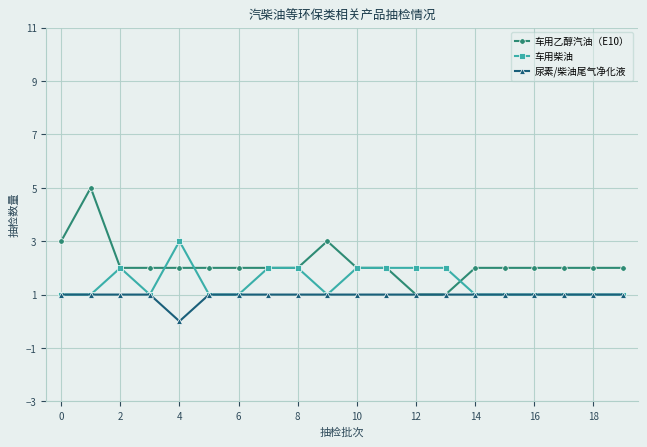

Reading left to right, transcribe all the data shown in this chart.

车用乙醇汽油（E10）: 3	5	2	2	2	2	2	2	2	3	2	2	1	1	2	2	2	2	2	2
车用柴油: 1	1	2	1	3	1	1	2	2	1	2	2	2	2	1	1	1	1	1	1
尿素/柴油尾气净化液: 1	1	1	1	0	1	1	1	1	1	1	1	1	1	1	1	1	1	1	1